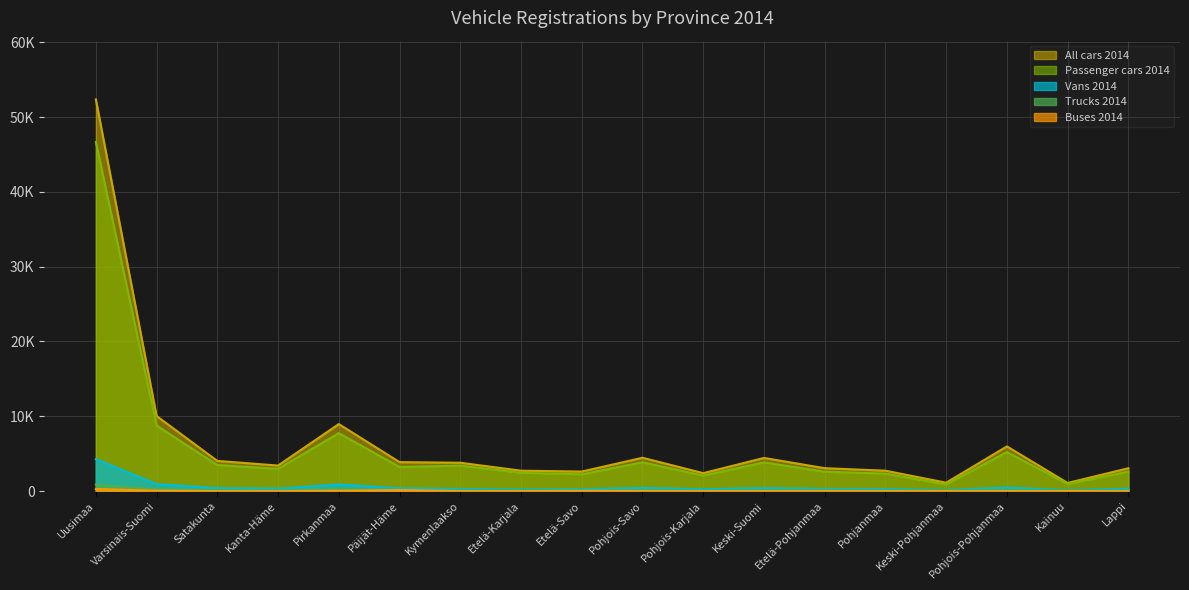

What are all the series names shown in the legend?

All cars 2014, Passenger cars 2014, Trucks 2014, Vans 2014, Buses 2014